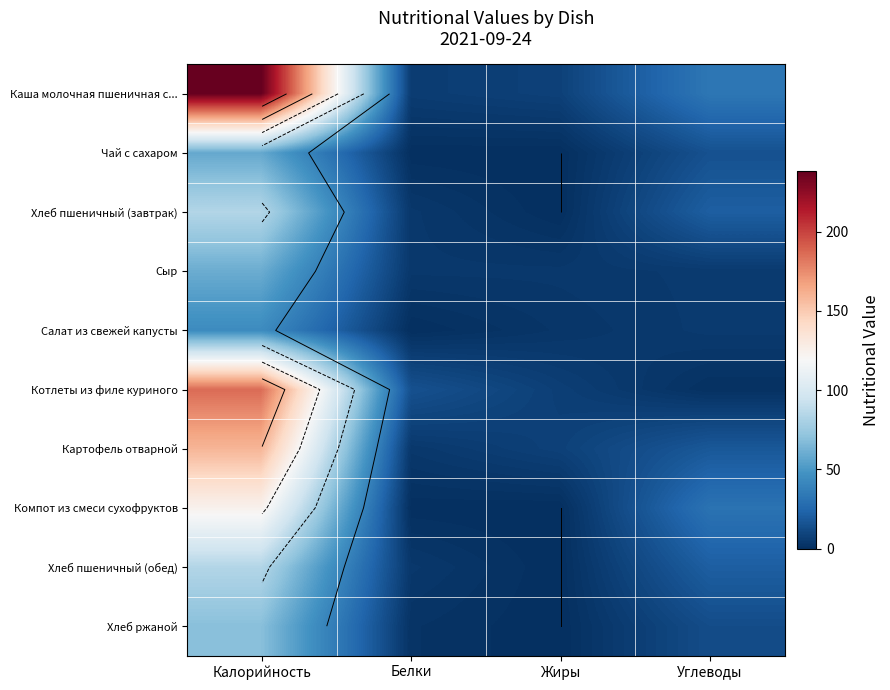

How many series are shown in this chart?

10